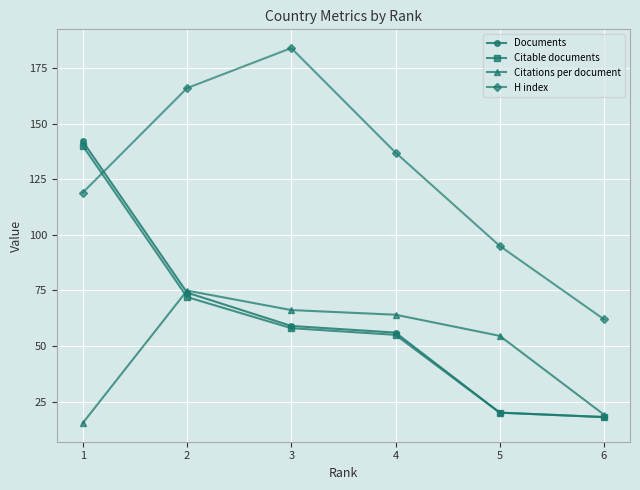

True or false: Citable documents has more than 1 points higher than both neighbors.

False